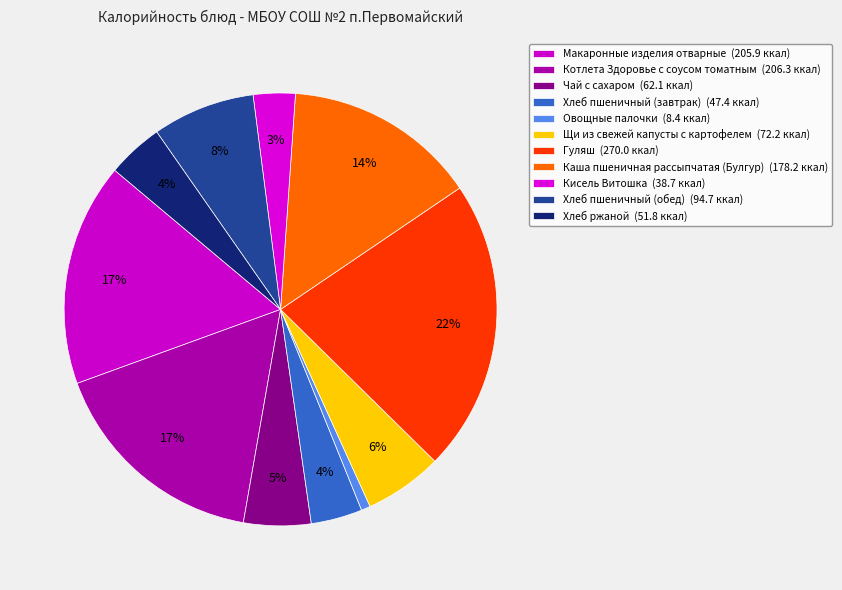

What percentage is NOT represented by Чай с сахаром?

95.0%